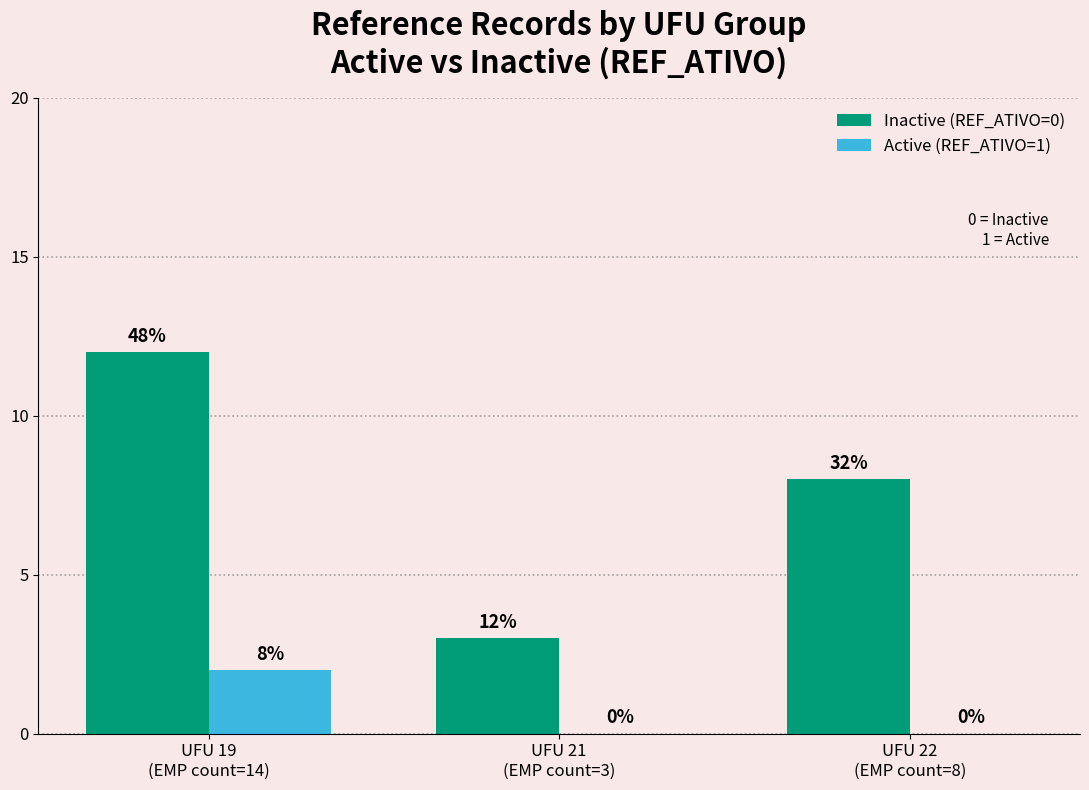

What is the total value across all series at UFU 22
(EMP count=8)?

8